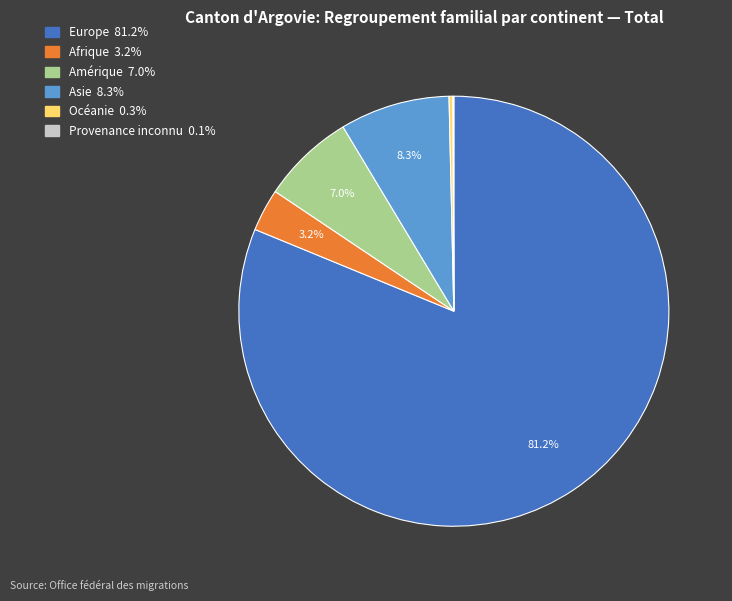

Which category has the biggest portion of the pie?

Europe